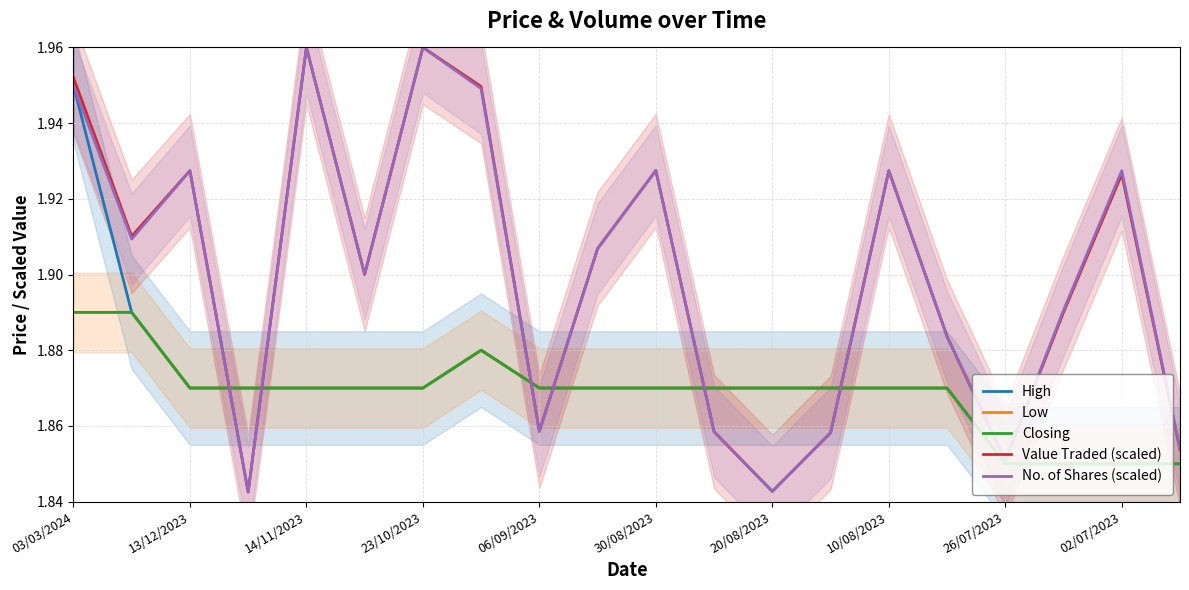

Reading left to right, transcribe all the data shown in this chart.

High: 1.9	1.9	1.9	1.9	1.9	1.9	1.9	1.9	1.9	1.9	1.9	1.9	1.9	1.9	1.9	1.9	1.9	1.9	1.9	1.9
Low: 1.9	1.9	1.9	1.9	1.9	1.9	1.9	1.9	1.9	1.9	1.9	1.9	1.9	1.9	1.9	1.9	1.9	1.9	1.9	1.9
Closing: 1.9	1.9	1.9	1.9	1.9	1.9	1.9	1.9	1.9	1.9	1.9	1.9	1.9	1.9	1.9	1.9	1.9	1.9	1.9	1.9
Value Traded (scaled): 2.0	1.9	1.9	1.8	2.0	1.9	2.0	1.9	1.9	1.9	1.9	1.9	1.8	1.9	1.9	1.9	1.9	1.9	1.9	1.9
No. of Shares (scaled): 1.9	1.9	1.9	1.8	2.0	1.9	2.0	1.9	1.9	1.9	1.9	1.9	1.8	1.9	1.9	1.9	1.9	1.9	1.9	1.9